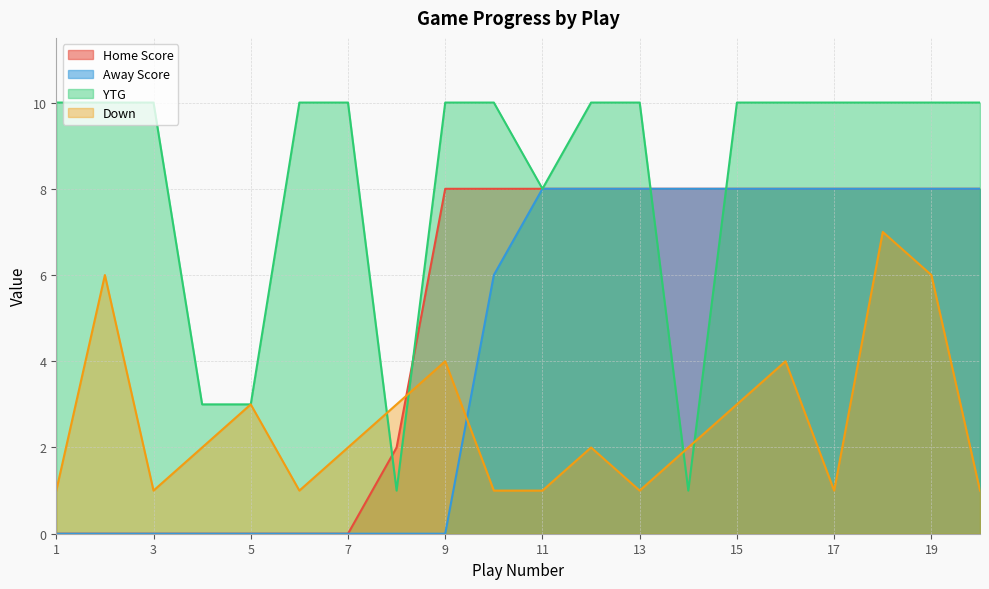

What is the difference between the highest and lowest values at 12?

8